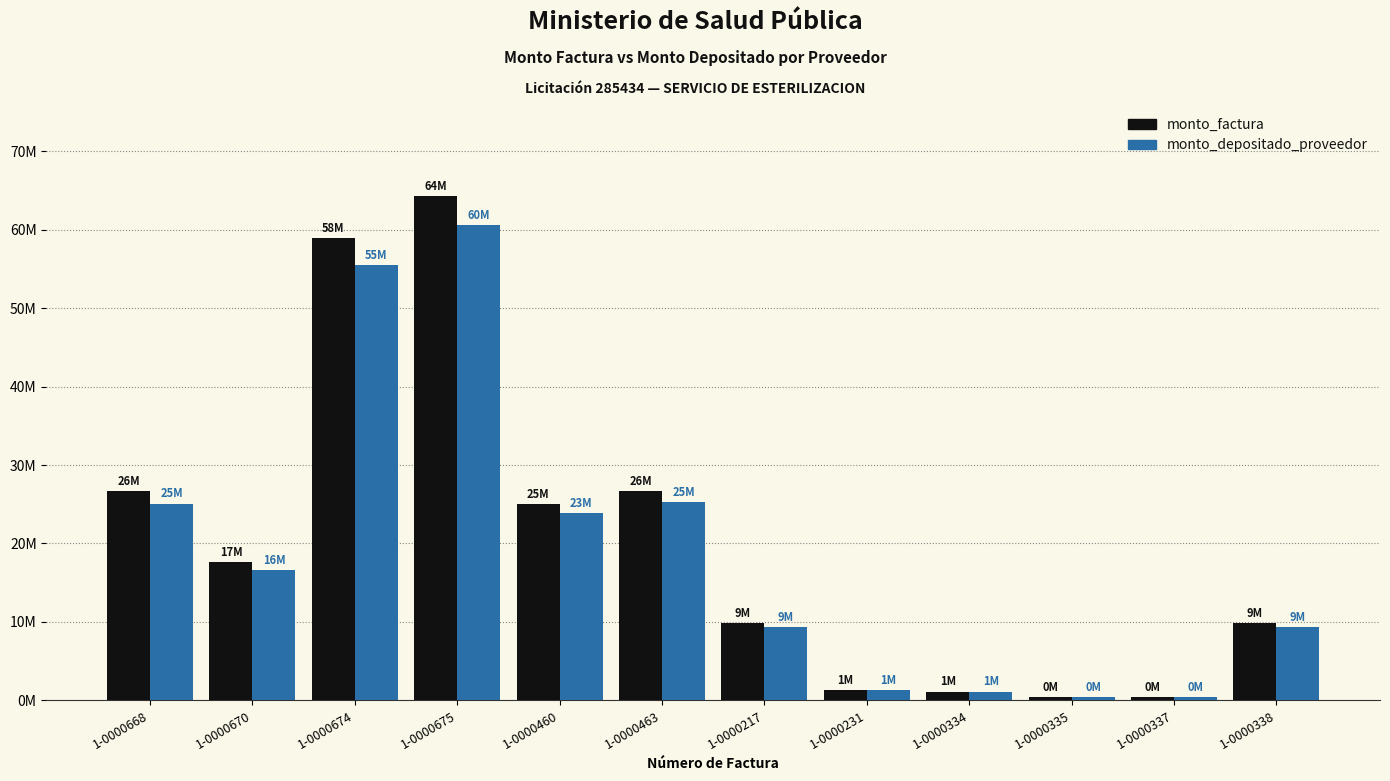

Which series changed the most between 1-0000463 and 1-0000231?

monto_factura